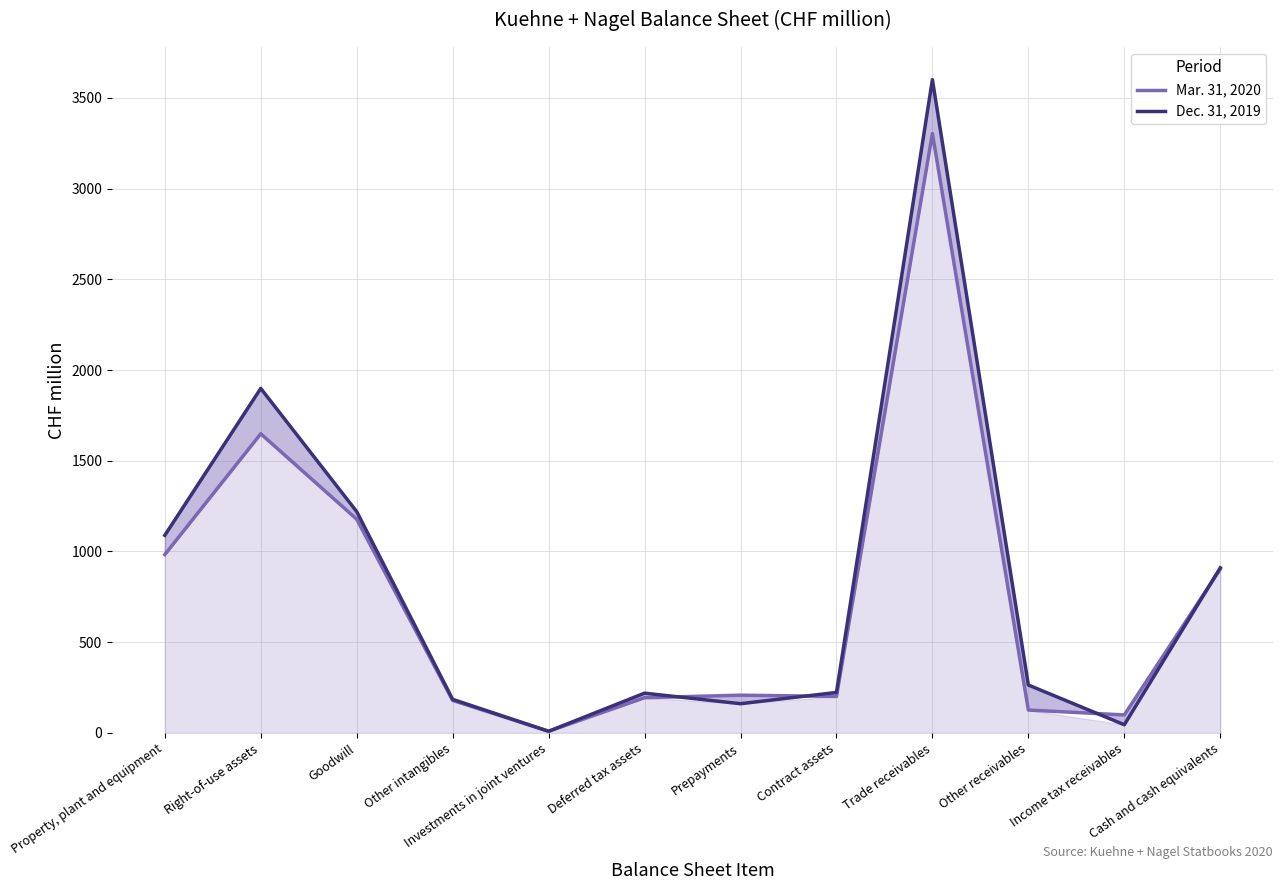

True or false: Dec. 31, 2019 has a value of 9 at Investments in joint ventures.

True